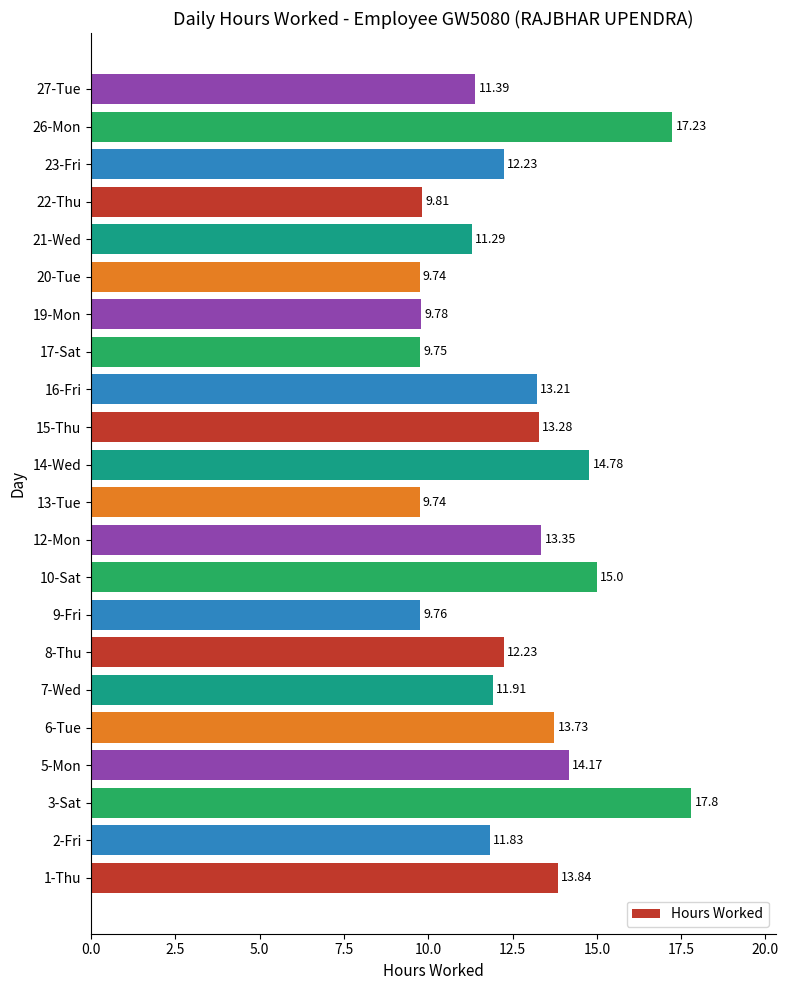

What is the difference between the values at 5-Mon and 3-Sat?

3.6